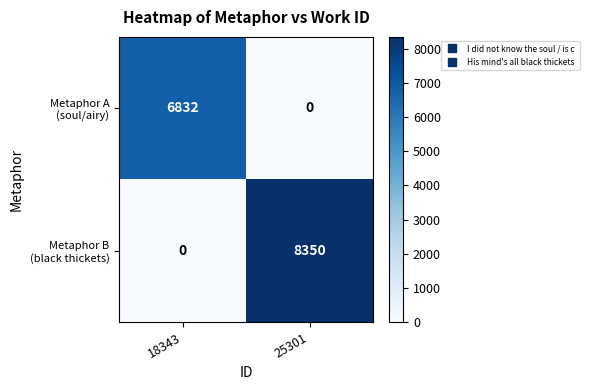

What is the maximum value shown in the chart?

8350